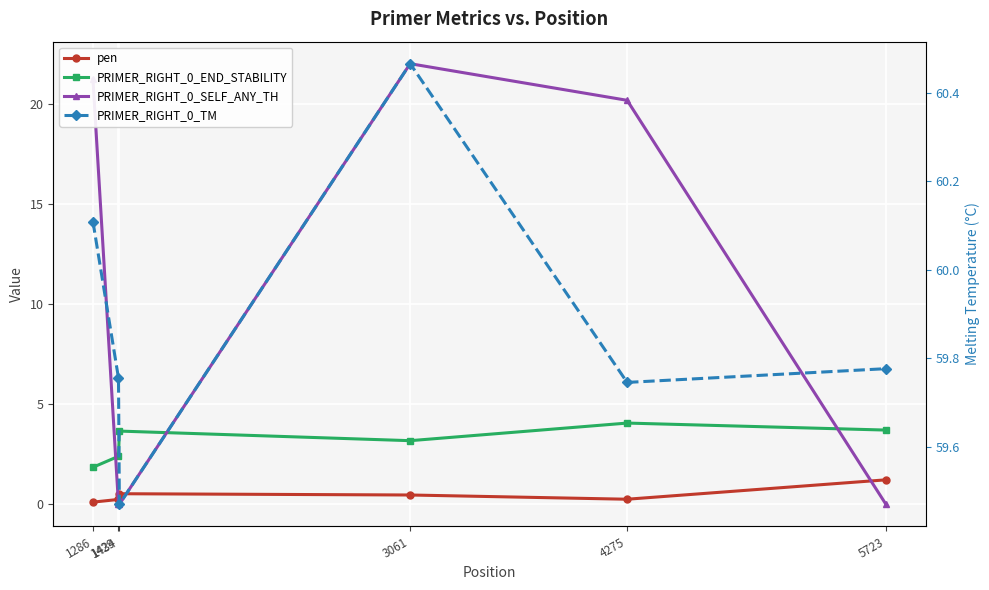

Reading left to right, what are all the values shown in this chart?

pen: 1286=0.1	1429=0.2	1434=0.5	3061=0.5	4275=0.3	5723=1.2
PRIMER_RIGHT_0_END_STABILITY: 1286=1.9	1429=2.4	1434=3.7	3061=3.2	4275=4.1	5723=3.7
PRIMER_RIGHT_0_SELF_ANY_TH: 1286=21.2	1429=0.0	1434=0.0	3061=22.0	4275=20.2	5723=0.0
PRIMER_RIGHT_0_TM: 1286=60.1	1429=59.8	1434=59.5	3061=60.5	4275=59.7	5723=59.8